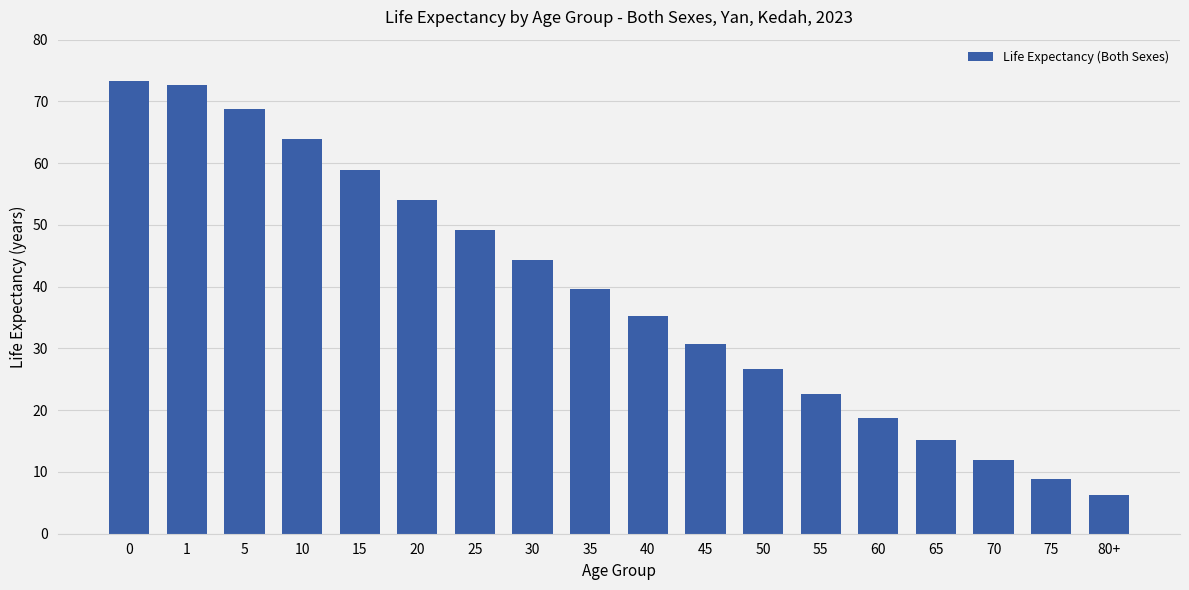

What is the average value?

39.0